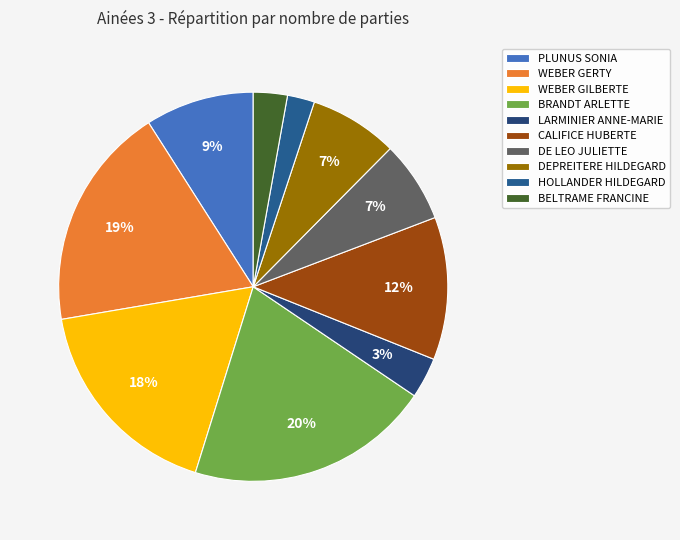

Which slice is the largest?

BRANDT ARLETTE